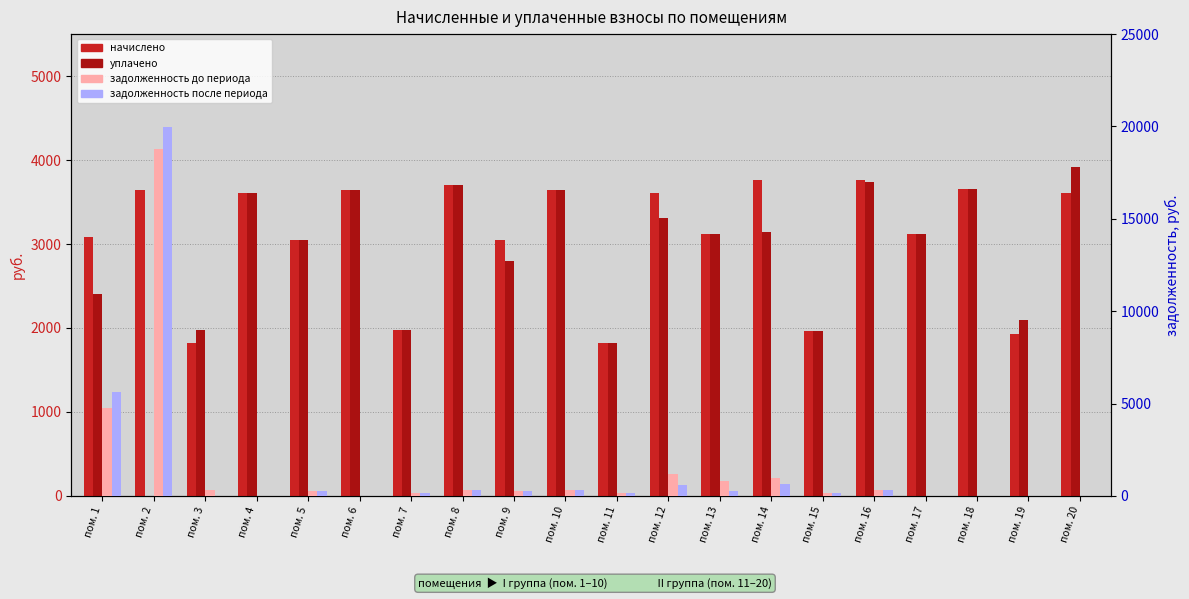

Where is задолженность (до) nearest to the value 9384?

пом. 1